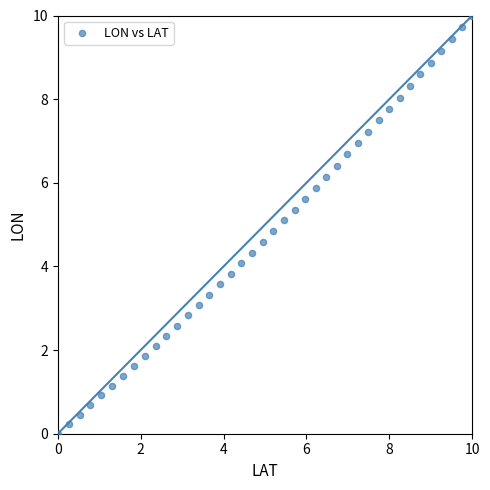

What is the range of X values (max minus min)?

10.0